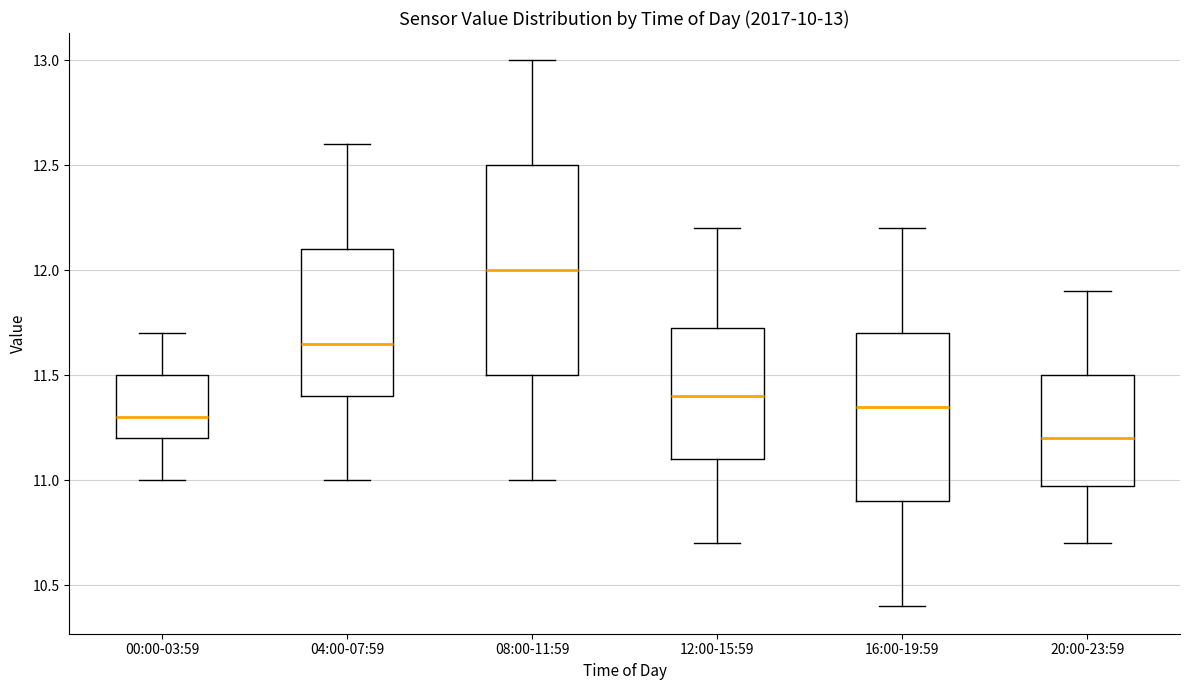

Comparing the boxes themselves (not the whiskers), which one is the tallest?

08:00-11:59